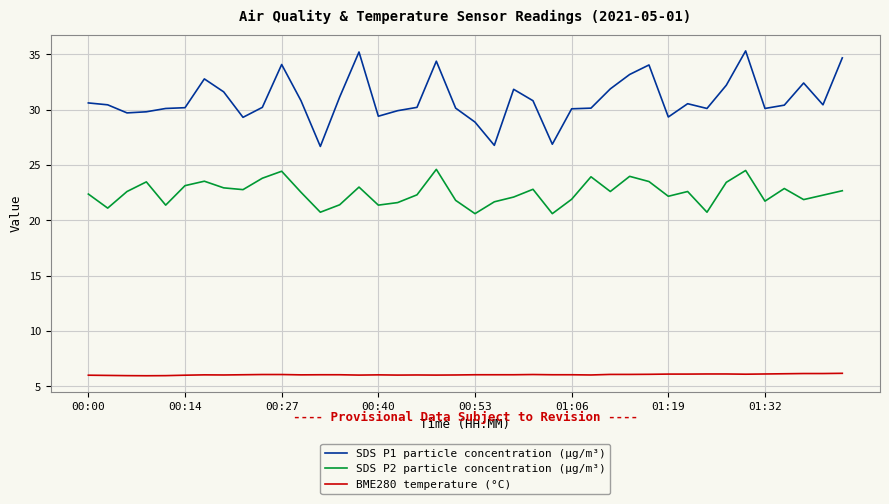

List the series in order of their overall mean, lowest first.

BME280 temperature (°C), SDS P2 particle concentration (µg/m³), SDS P1 particle concentration (µg/m³)